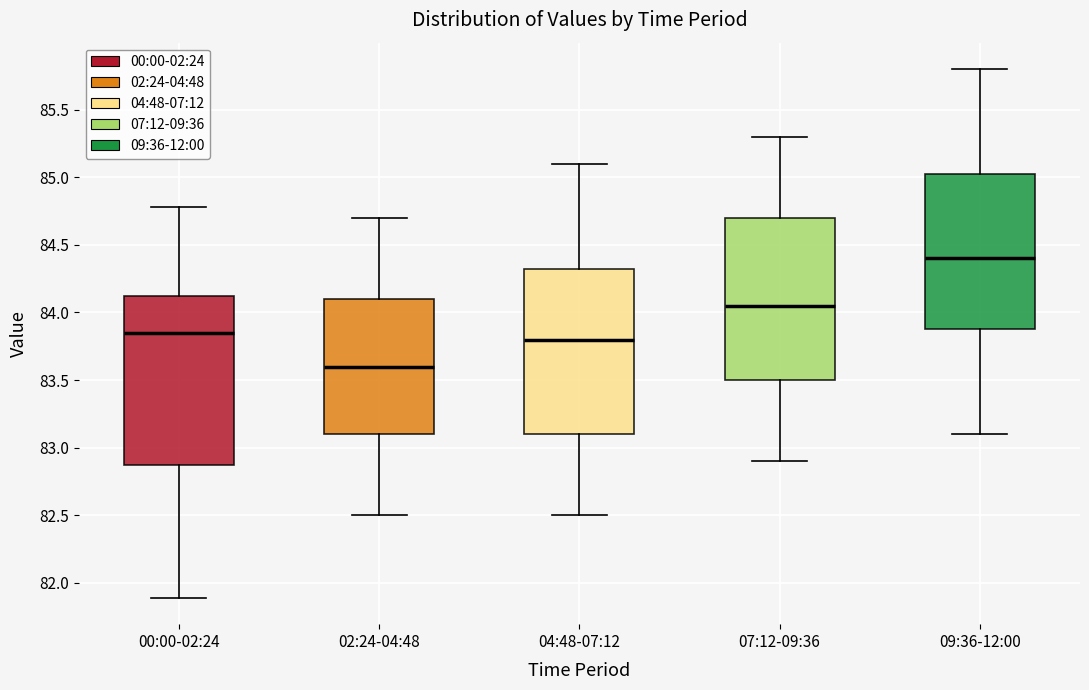

Where is the upper edge of the box for 07:12-09:36 on the y-axis? The values are not printed on the chart, so give them approximately, as read against the axis.

84.70